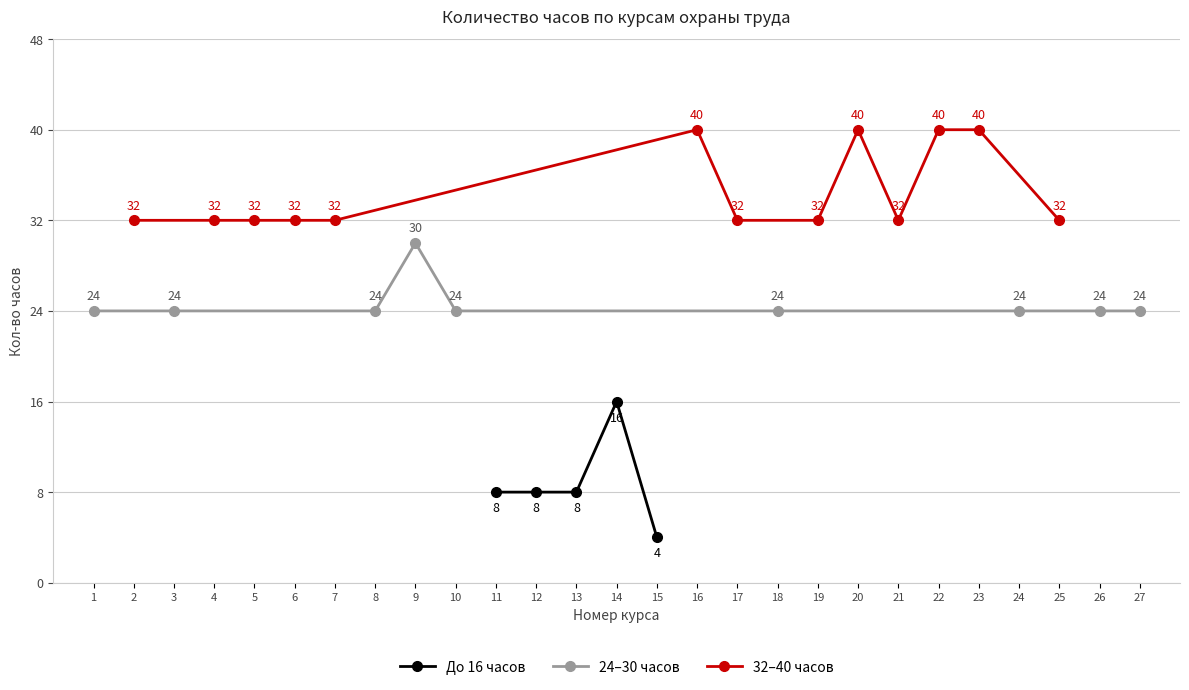

What value does the До 16 часов series have at 12?

8